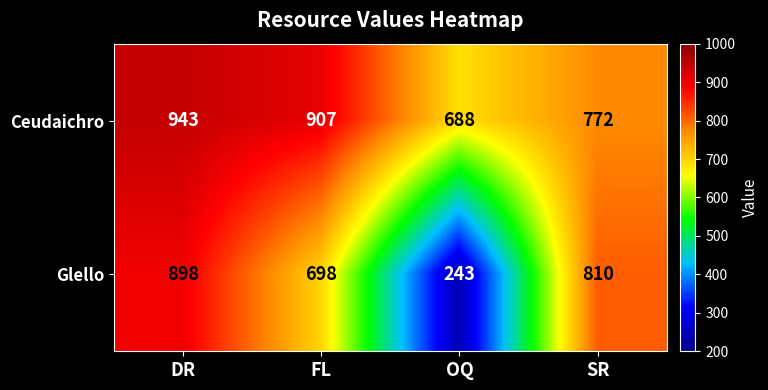

How many categories are shown in the chart?

4